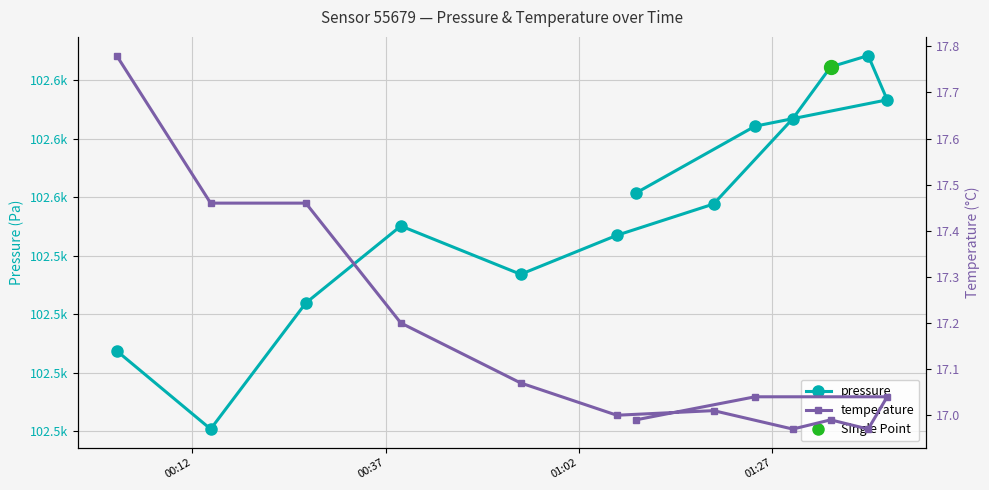

True or false: temperature and pressure intersect in this chart.

False